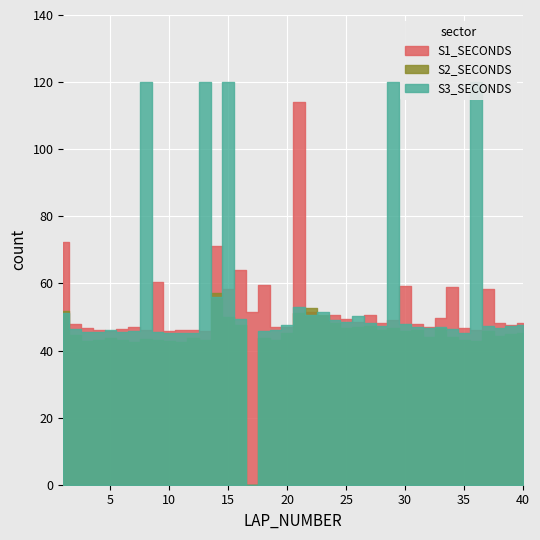

What is the spread (max minus min) of values at 7?

4.5